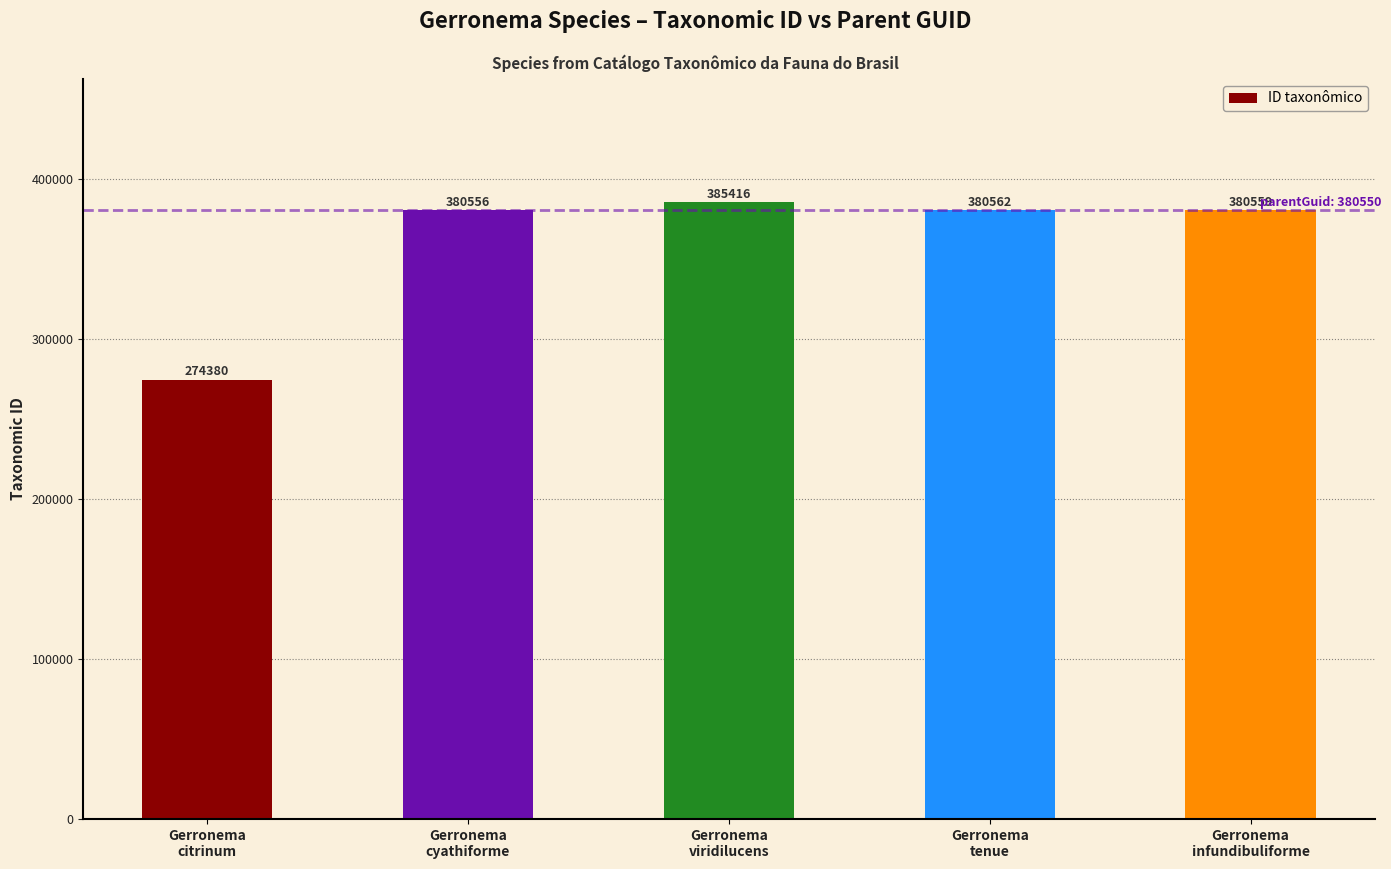

What is the minimum value shown in the chart?

274380